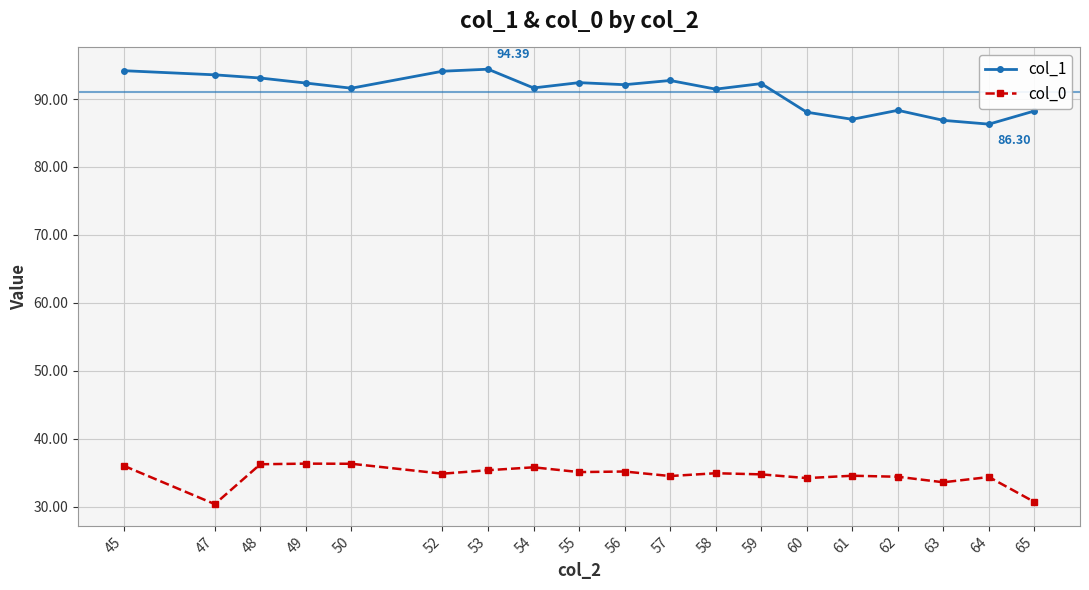

At which label is col_0 closest to 33?

63